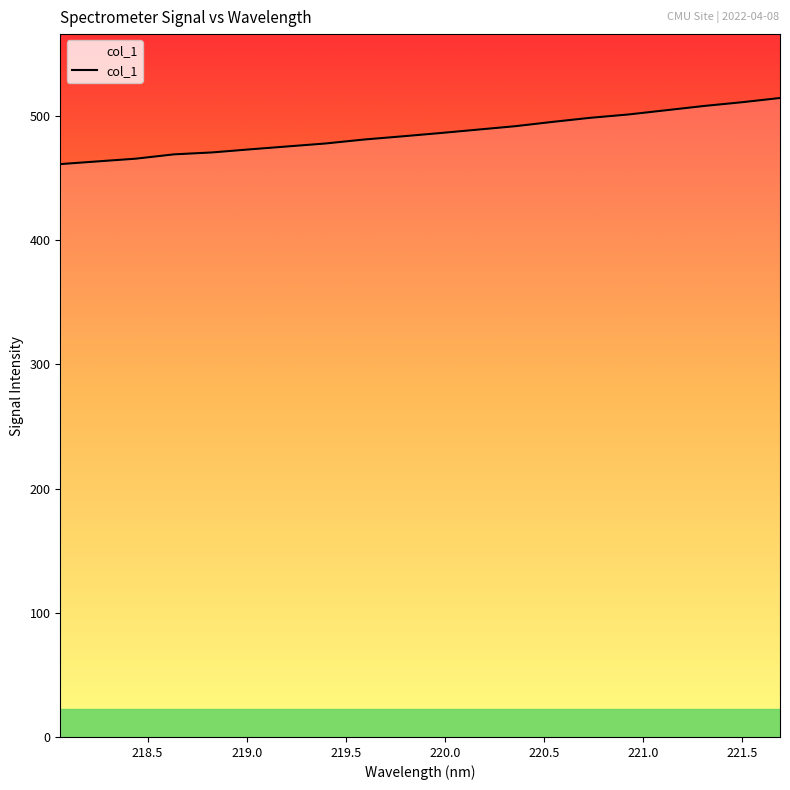

What is the greatest value displayed?

514.5